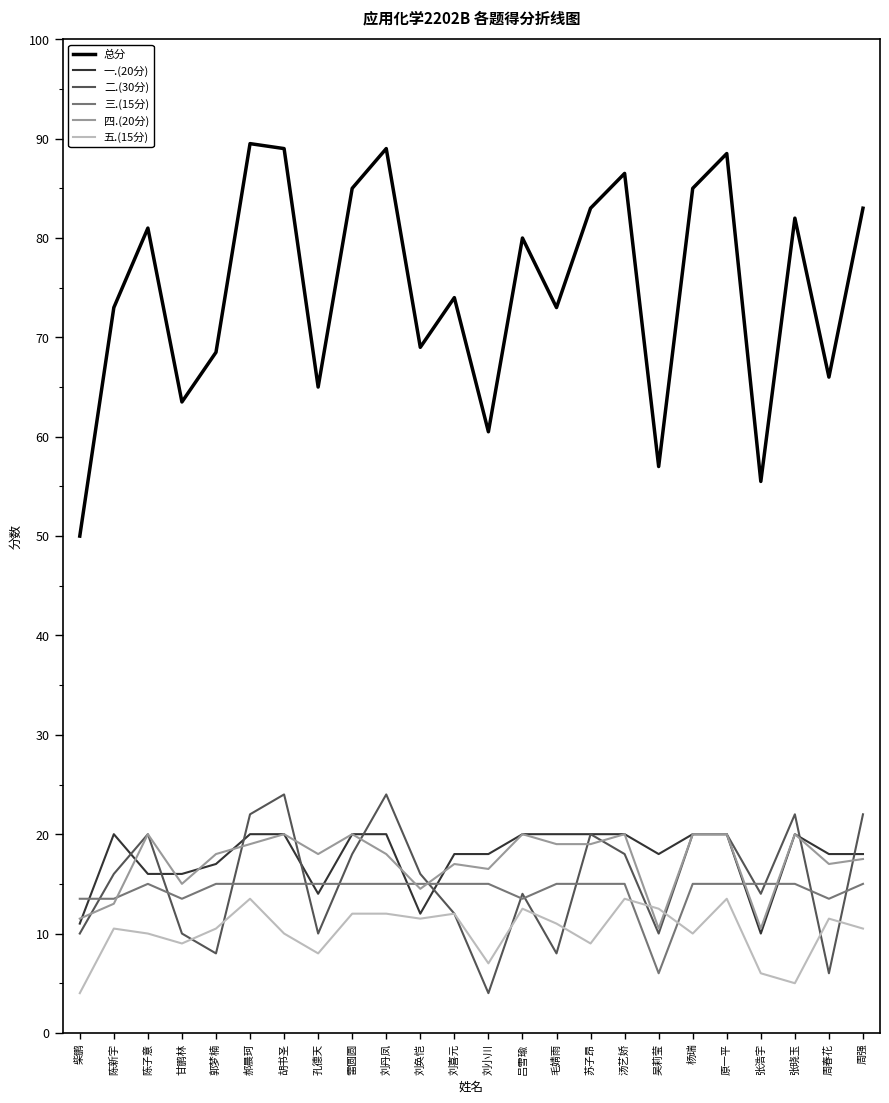

What is the lowest value of the 二.(30分) series?

4.0